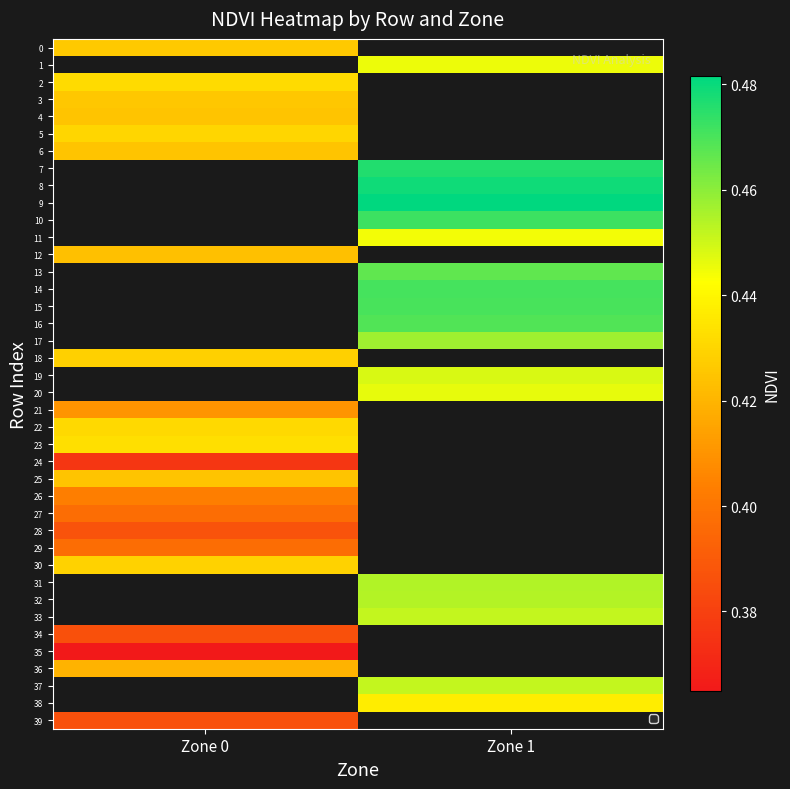

True or false: 38 has a value of 0.4 at Zone 1.

True